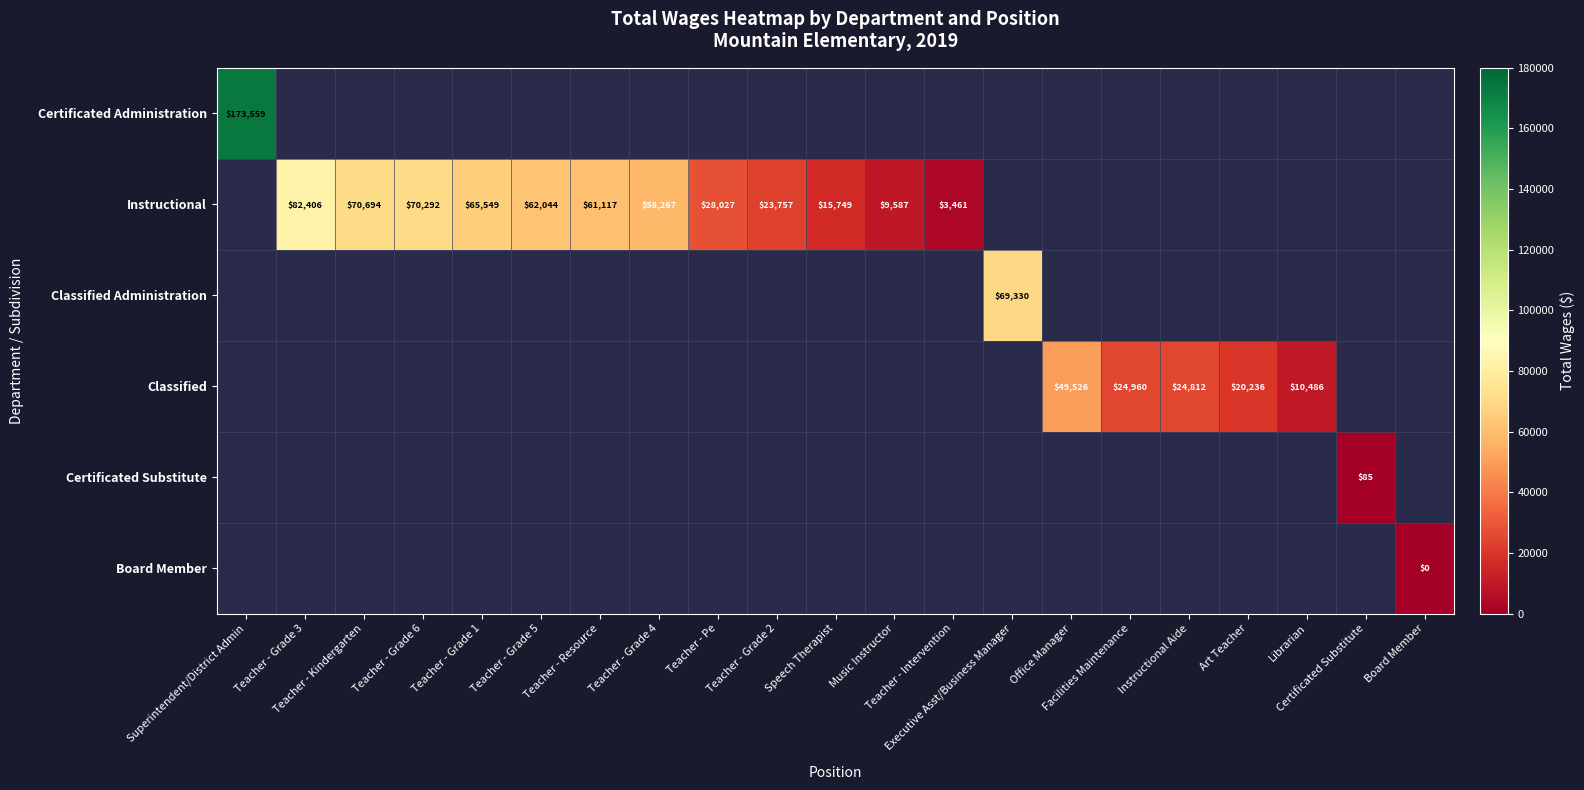

Which category has the highest value in the row_0 series?

Superintendent/District Admin